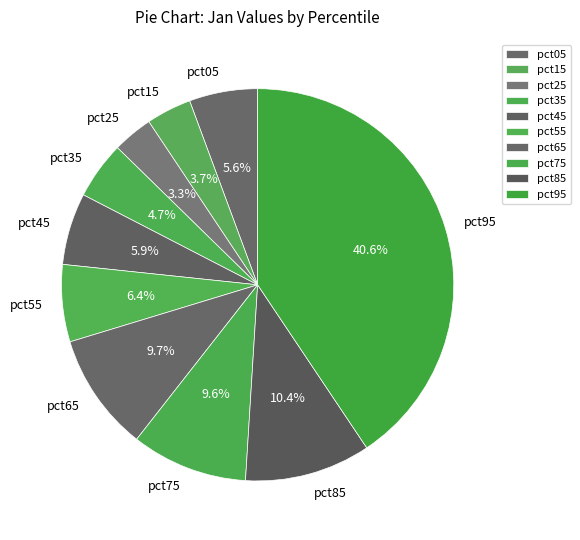

Which category has the biggest portion of the pie?

pct95